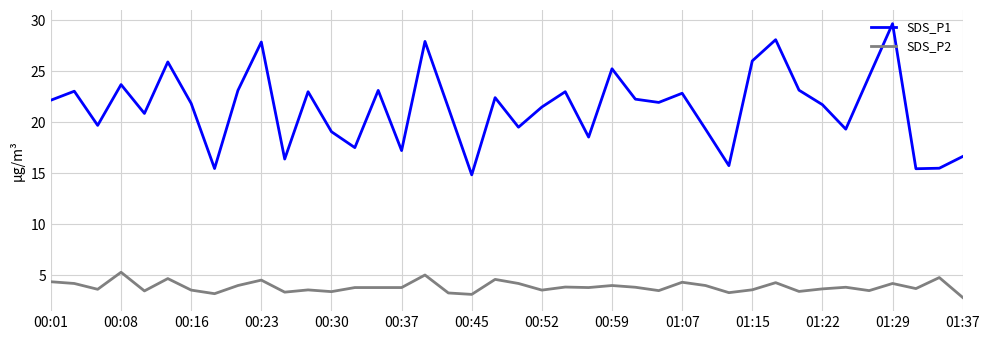

Which series has the largest total across all categories?

SDS_P1